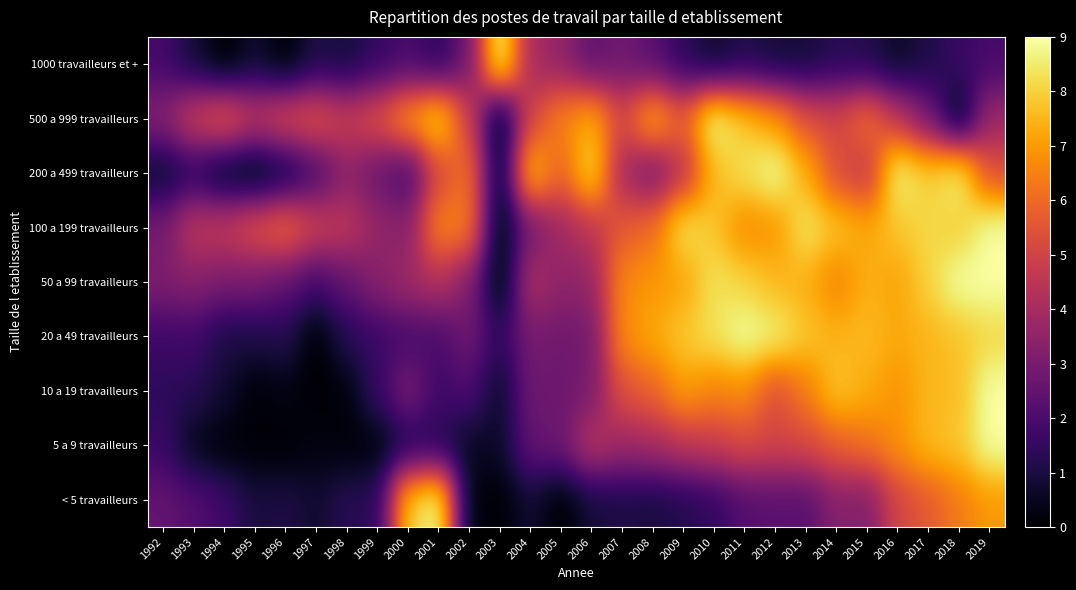

List the series in order of their peak value, highest first.

< 5 travailleurs, 5 a 9 travailleurs, 10 a 19 travailleurs, 20 a 49 travailleurs, 50 a 99 travailleurs, 100 a 199 travailleurs, 200 a 499 travailleurs, 500 a 999 travailleurs, 1000 travailleurs et +